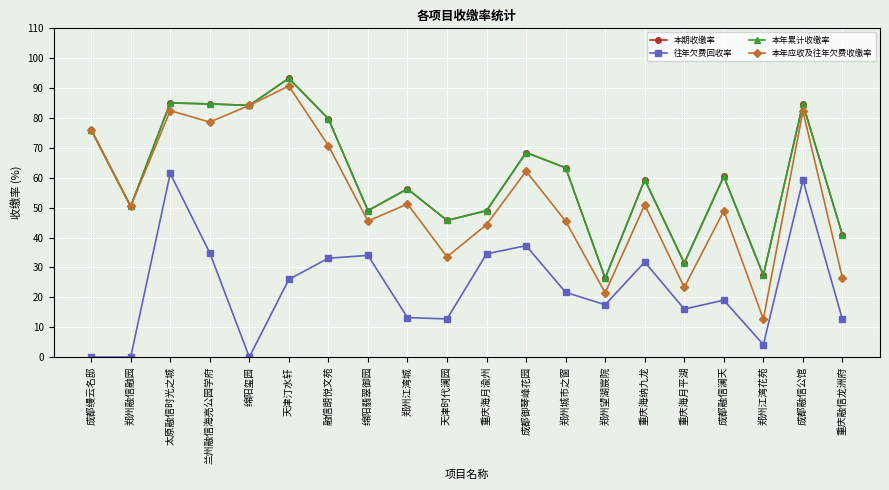

Is the value of 本年应收及往年欠费收缴率 at 郑州江湾花苑 greater than the value of 本年累计收缴率 at 重庆海纳九龙?

No